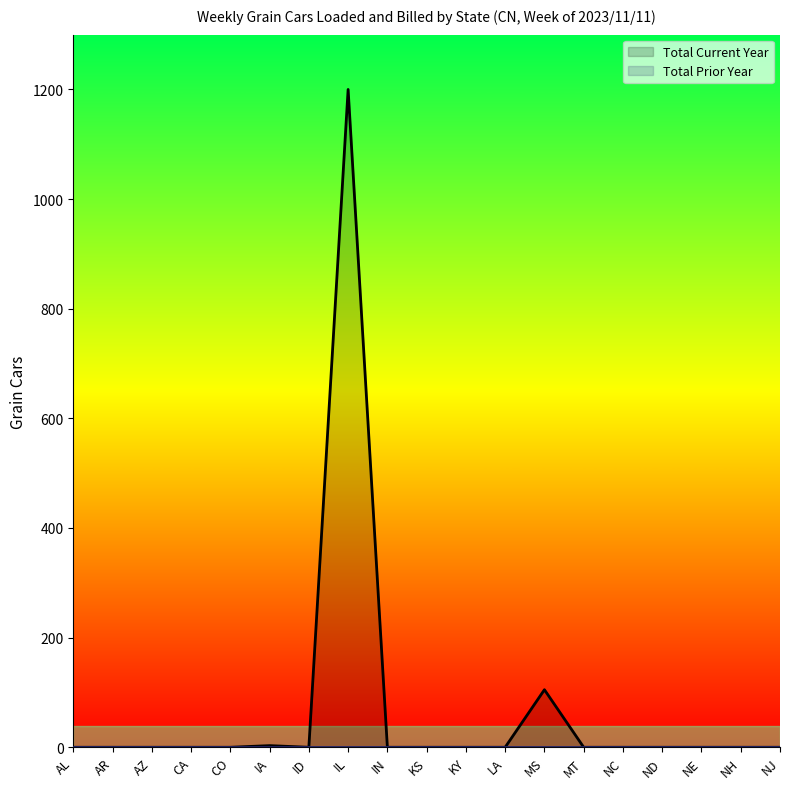

What is the change in value from IL to KS?

-1200